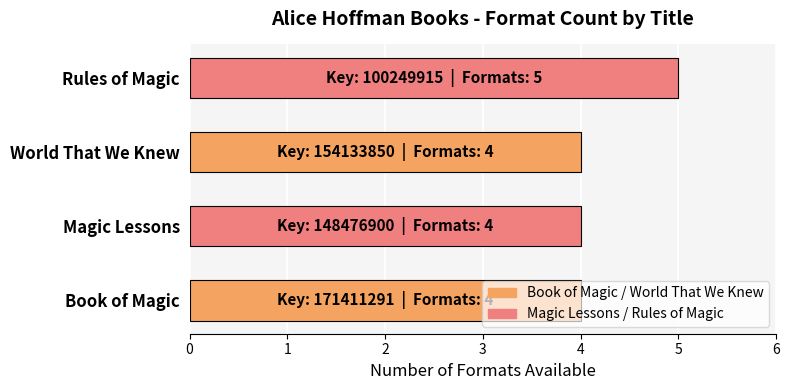

Does the chart contain stacked bars?

No